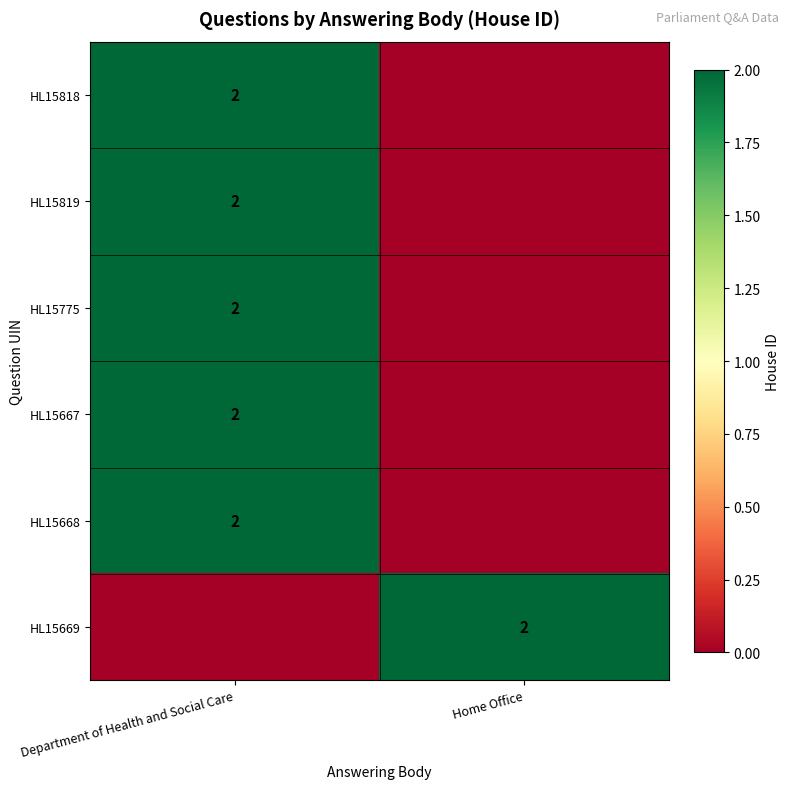

Is it true that HL15668 equals 2 at Department of Health and Social Care?

True